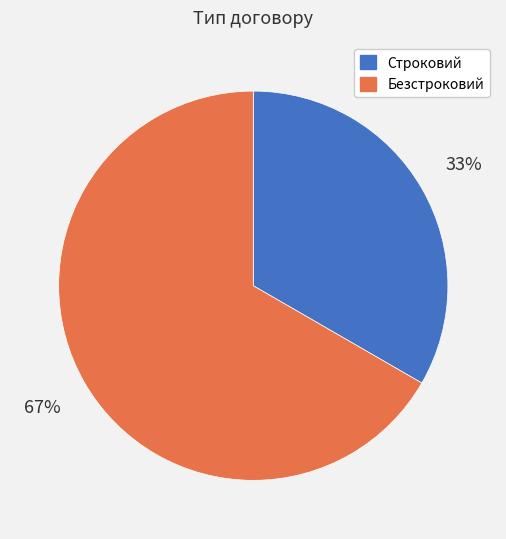

Rank the categories by value from lowest to highest.

Строковий, Безстроковий